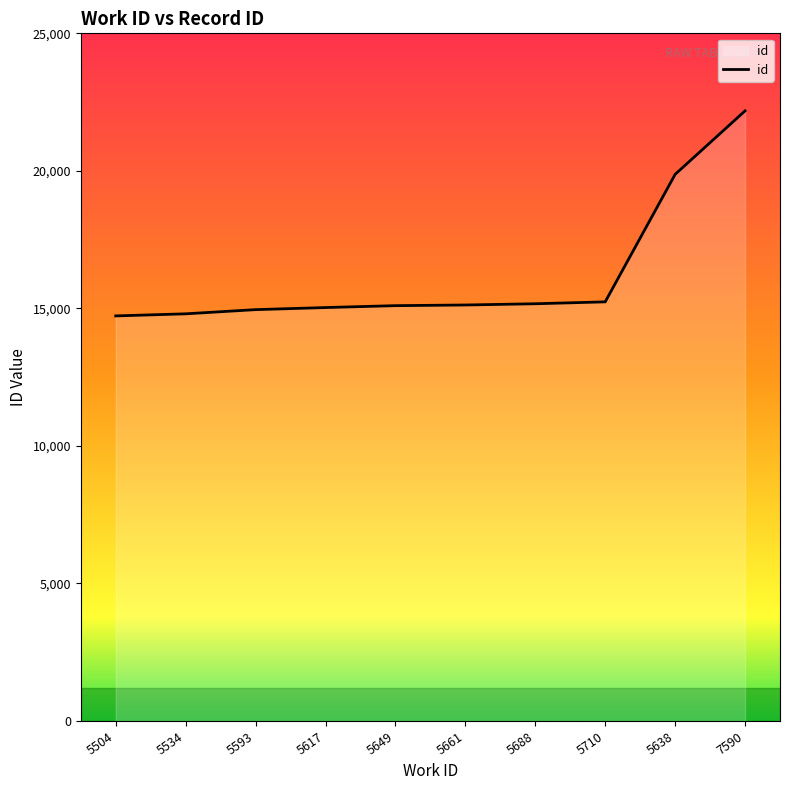

Which label corresponds to the largest value in the chart?

7590